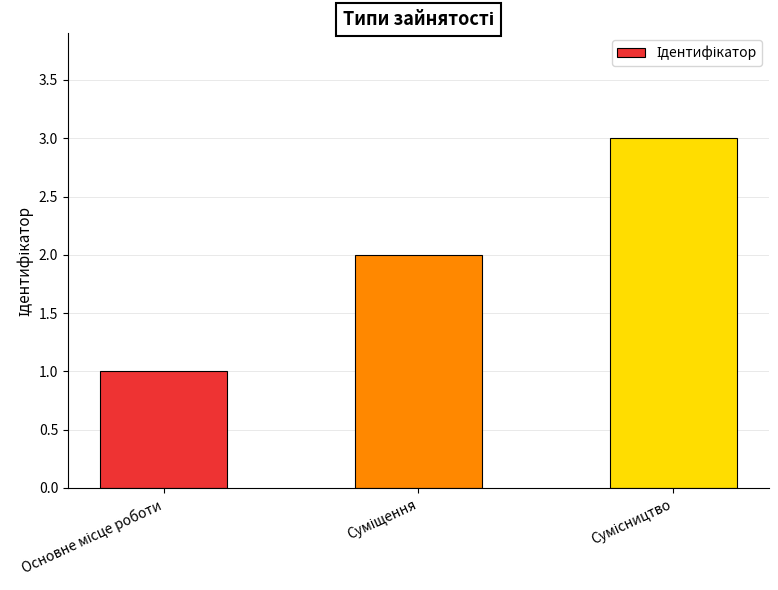

What is the sum of all values?

6